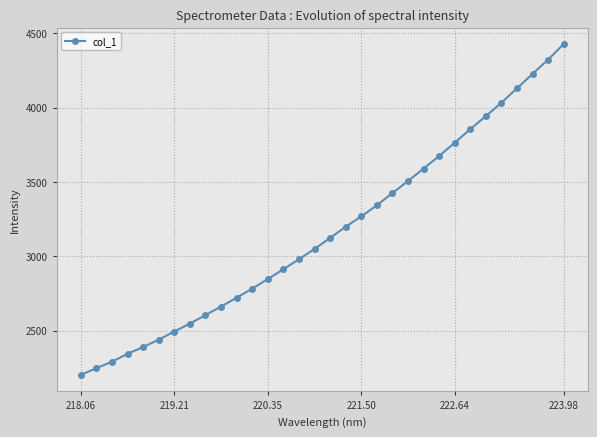

What is the sum of all values?

101353.3